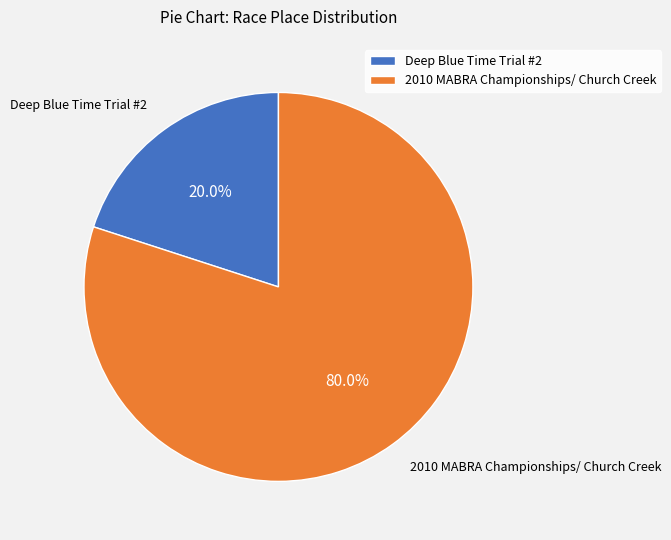

To the nearest percent, what percentage of the pie is Deep Blue Time Trial #2?

20%